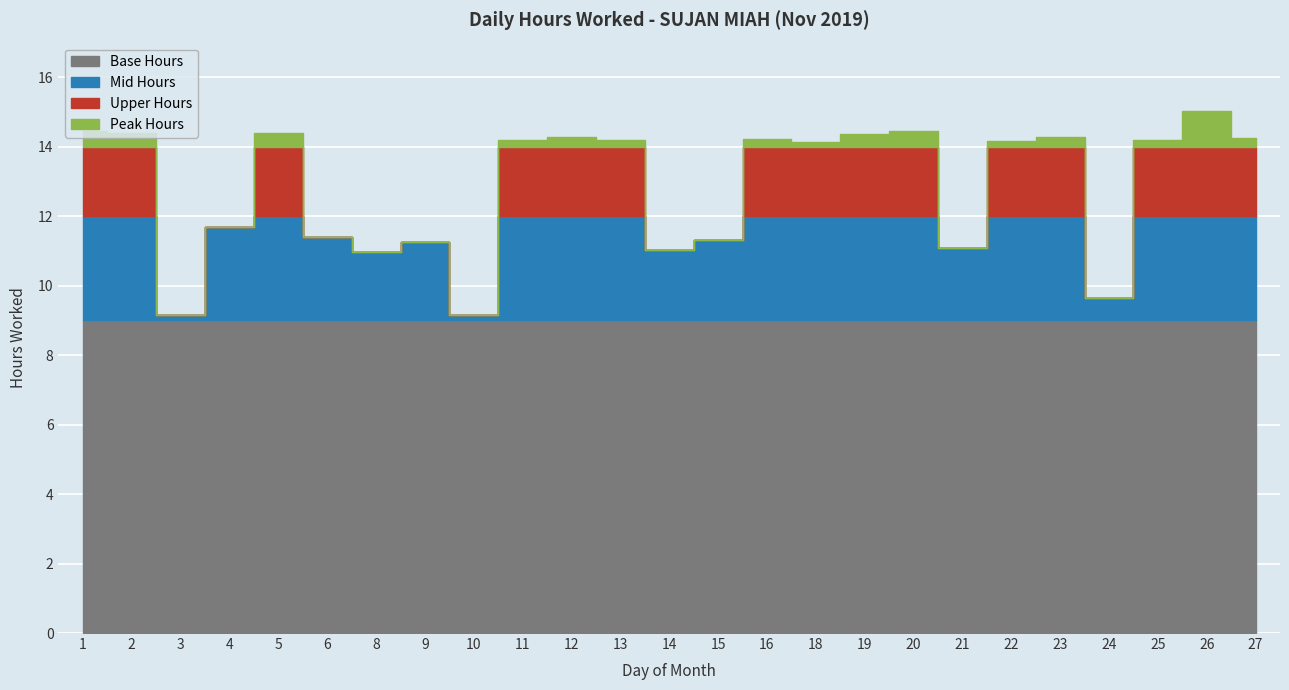

Reading left to right, what are all the values shown in this chart?

14.5	14.4	9.2	11.7	14.4	11.4	11.0	11.3	9.2	14.2	14.3	14.2	11.0	11.3	14.2	14.1	14.4	14.5	11.1	14.2	14.3	9.7	14.2	15.0	14.3